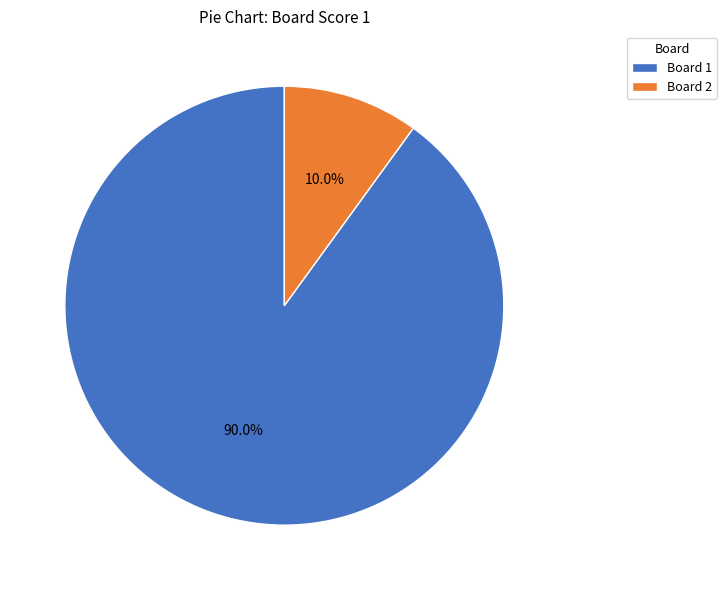

Which slice is the largest?

Board 1